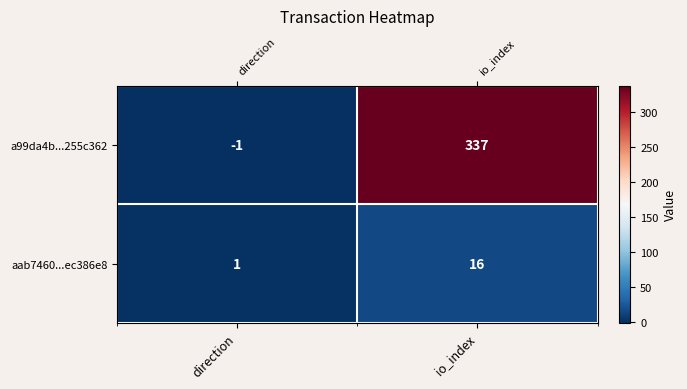

Which series has the widest spread of values?

a99da4b...255c362